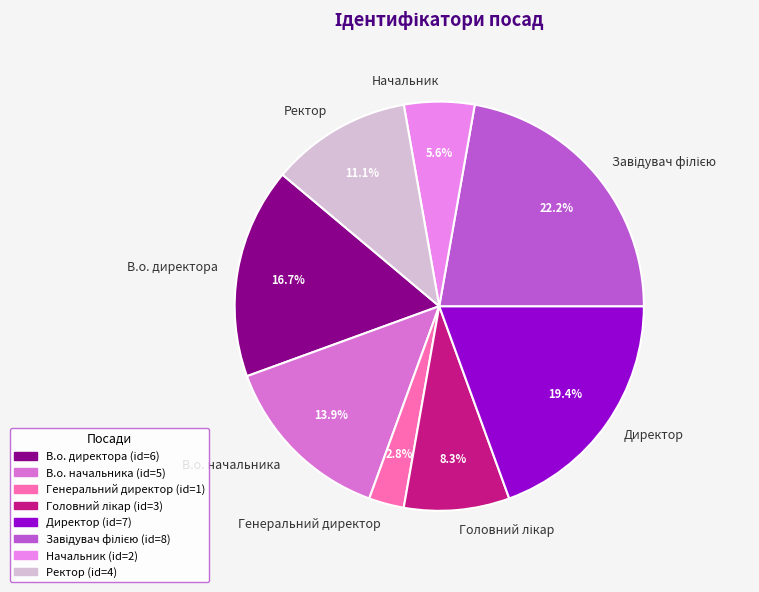

What portion of the pie excludes В.о. директора?

83.3%